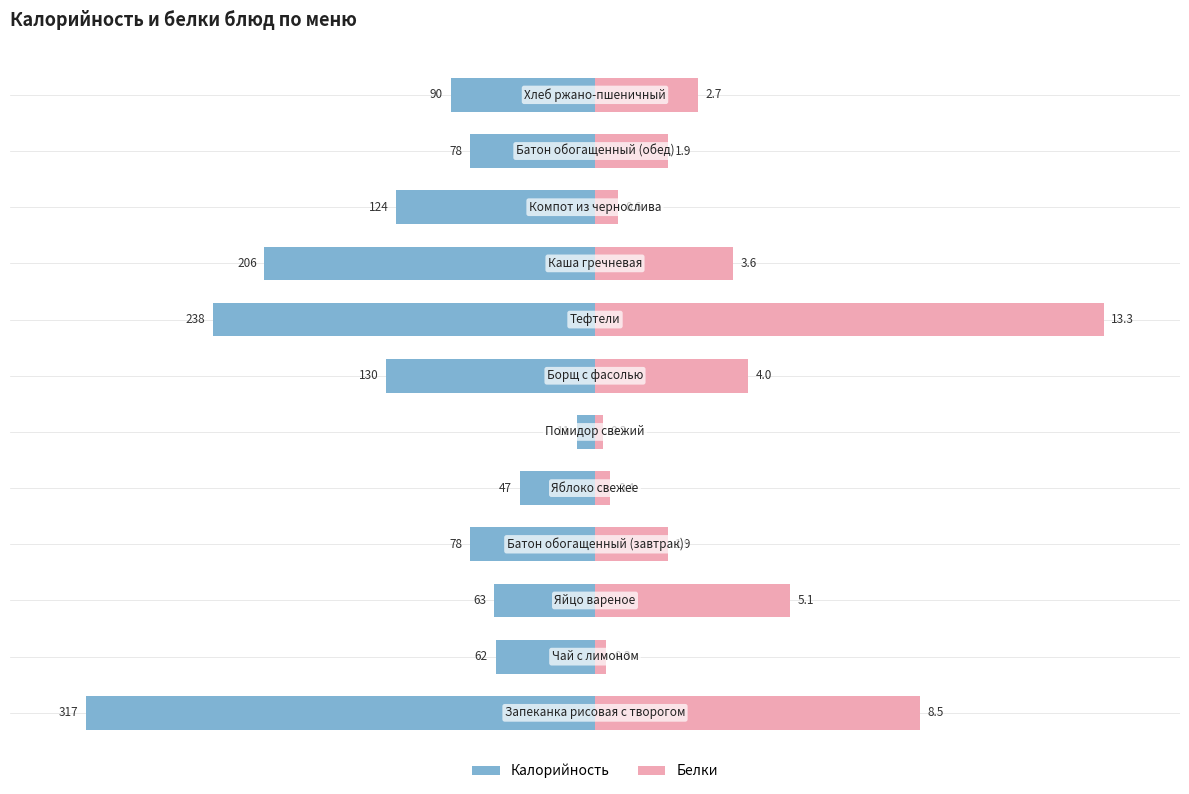

Are the bars grouped side by side (vs. stacked)?

Yes